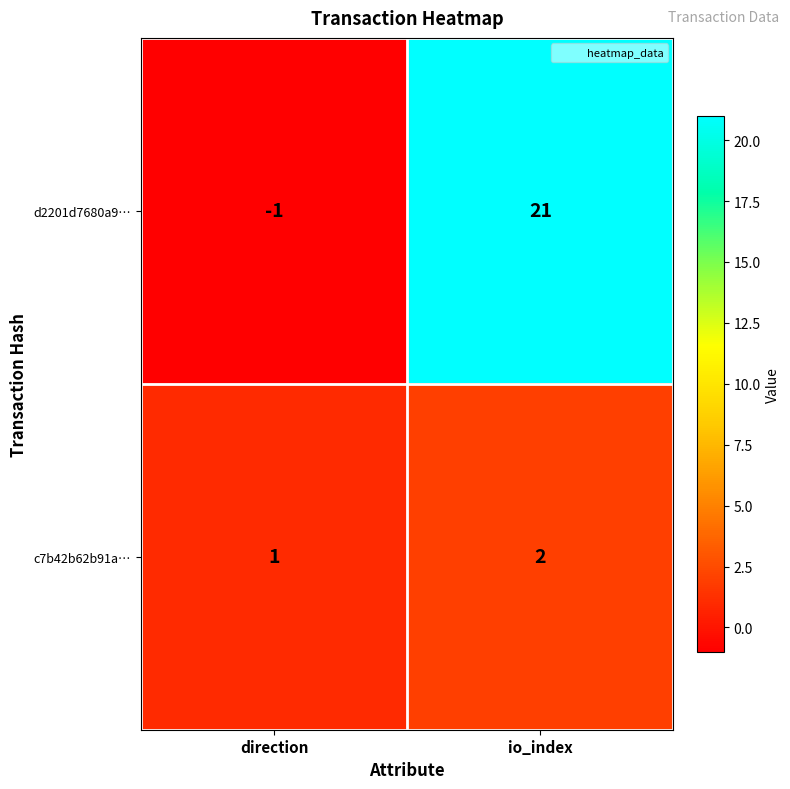

Reading right to left, extract all data points from this chart.

d2201d7680a9…: io_index=21	direction=-1
c7b42b62b91a…: io_index=2	direction=1